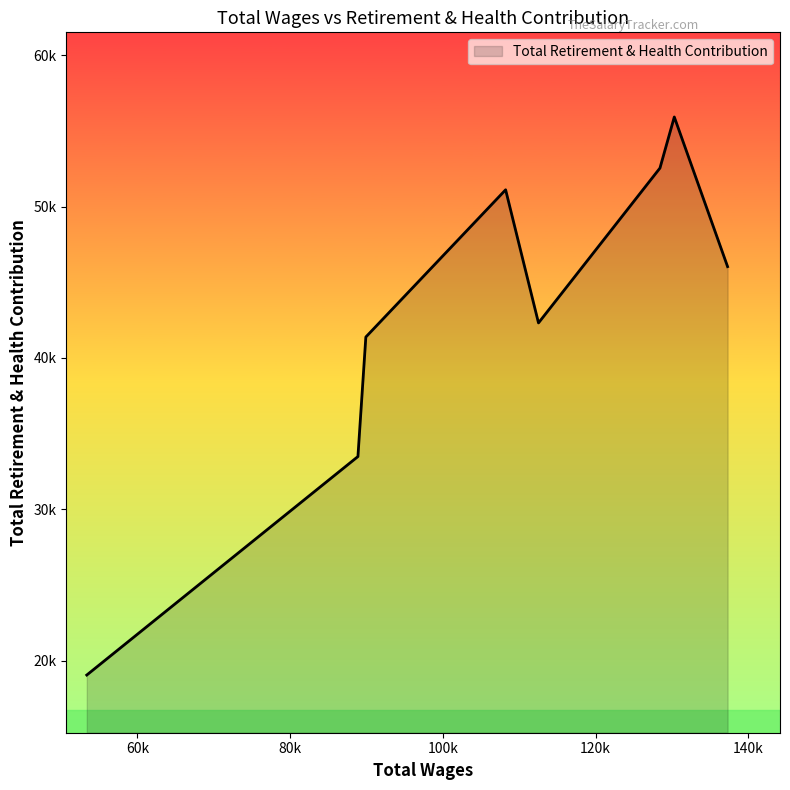

Where is the first local minimum?

112522.0